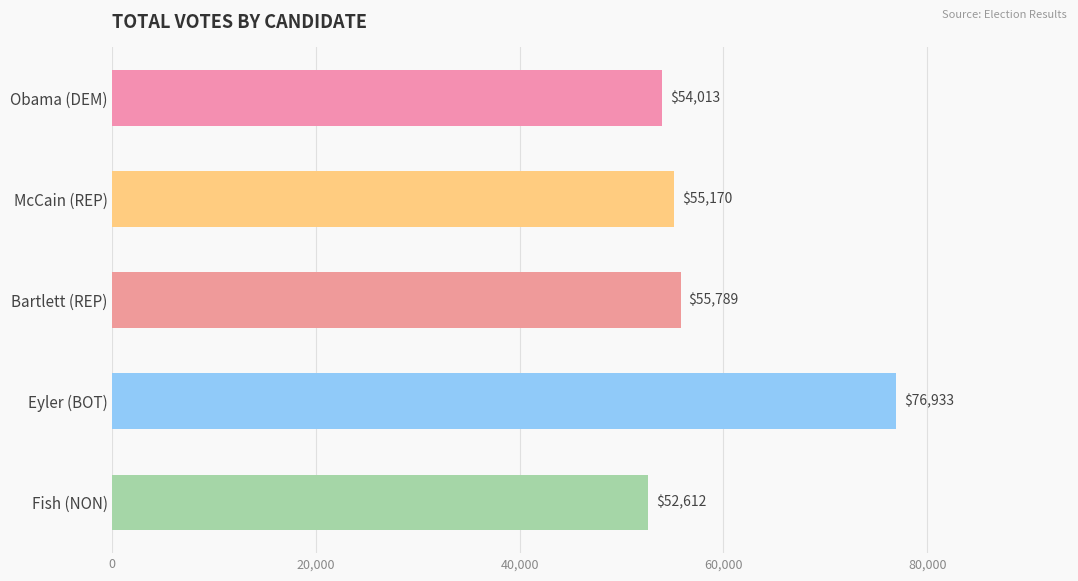

Is it true that the value at Eyler (BOT) is 76933?

True